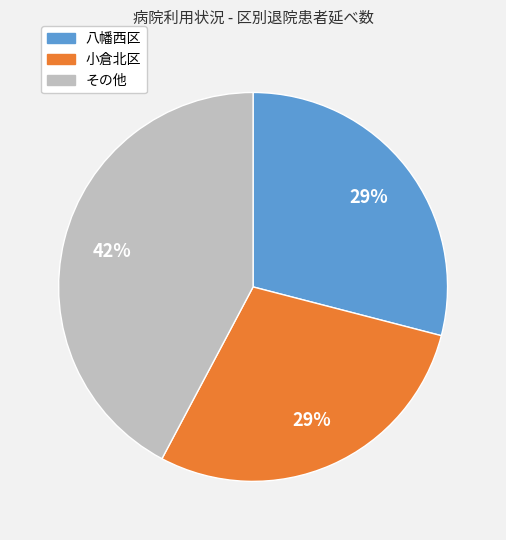

To the nearest percent, what is the average slice percentage?

33%